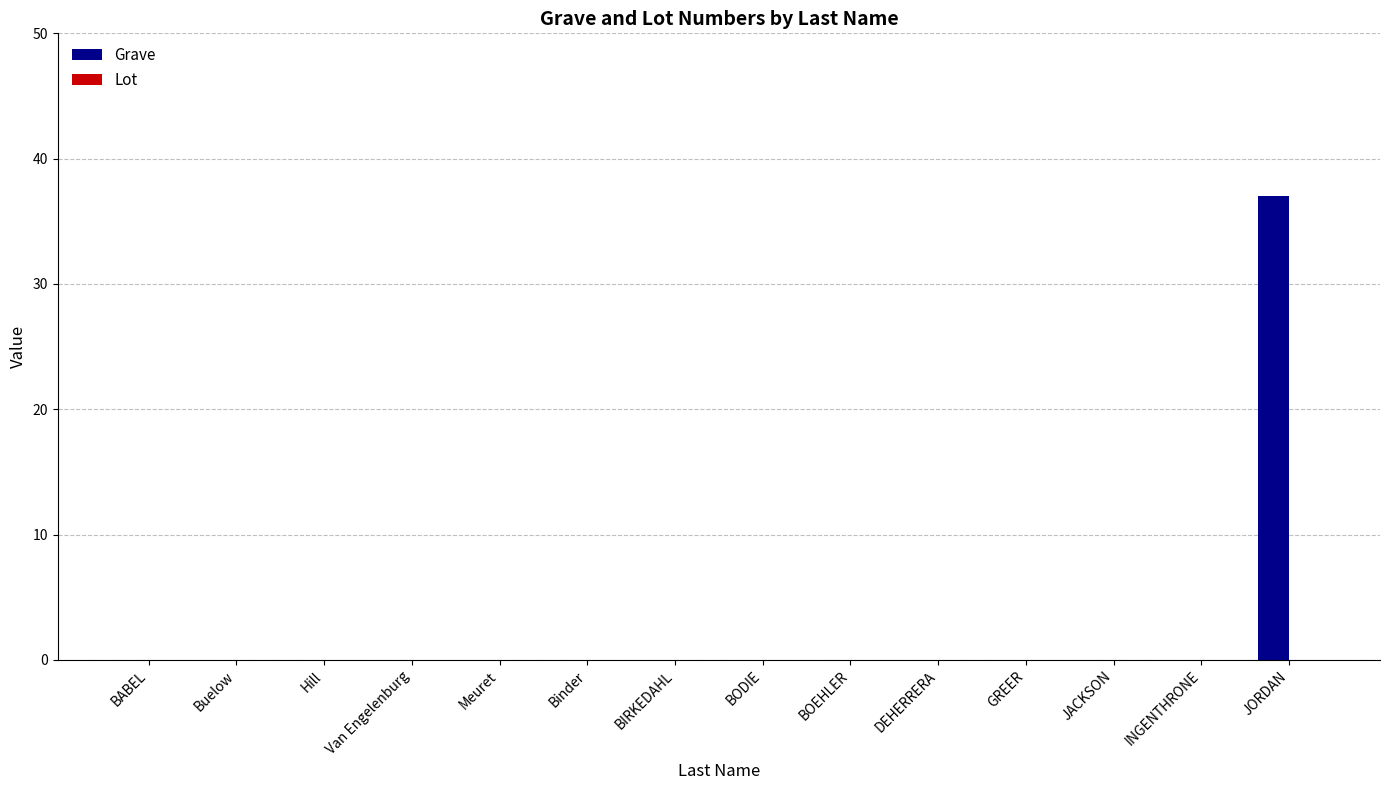

The value at BODIE is 0. True or false?

True